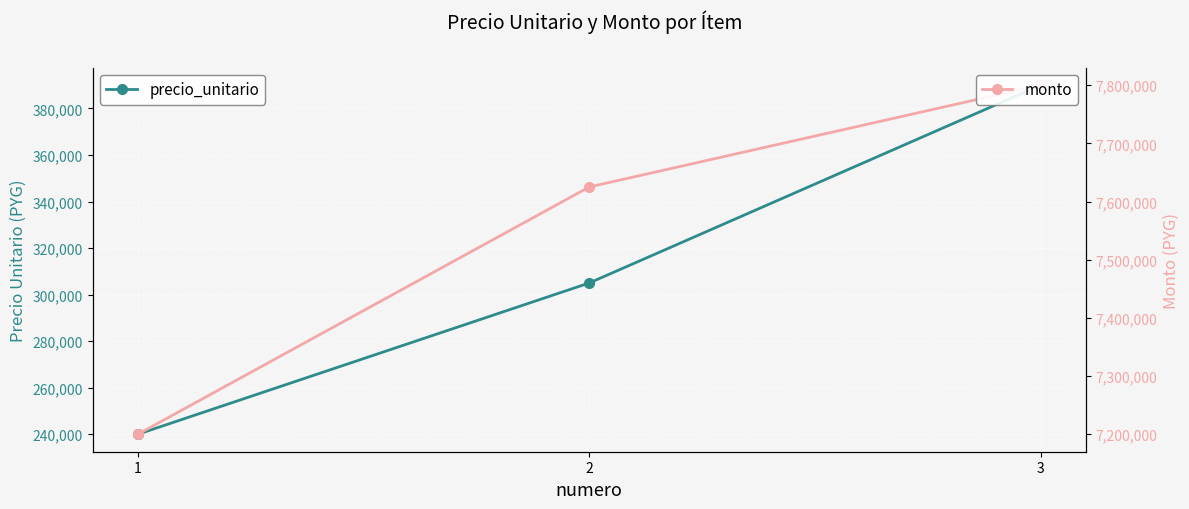

Which series has the largest total across all categories?

monto